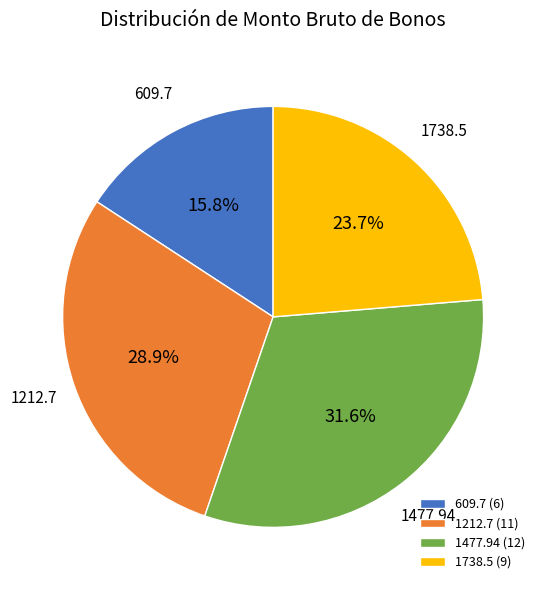

Count the number of slices in the pie.

4